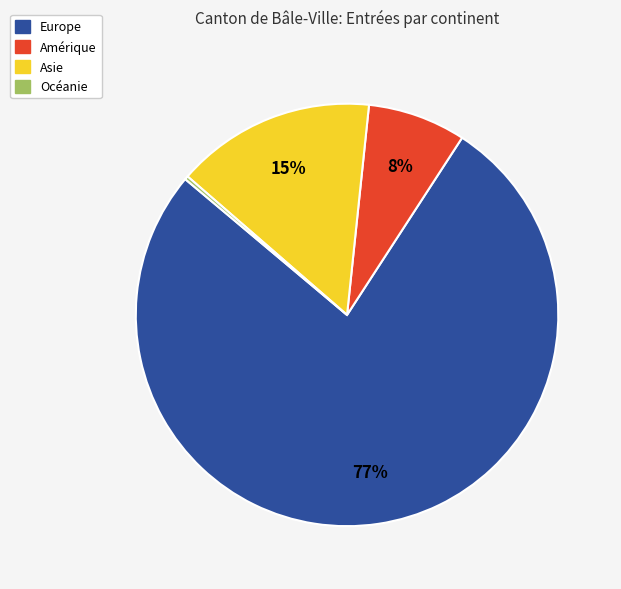

Do Europe and Amérique together represent more than half of the pie?

Yes